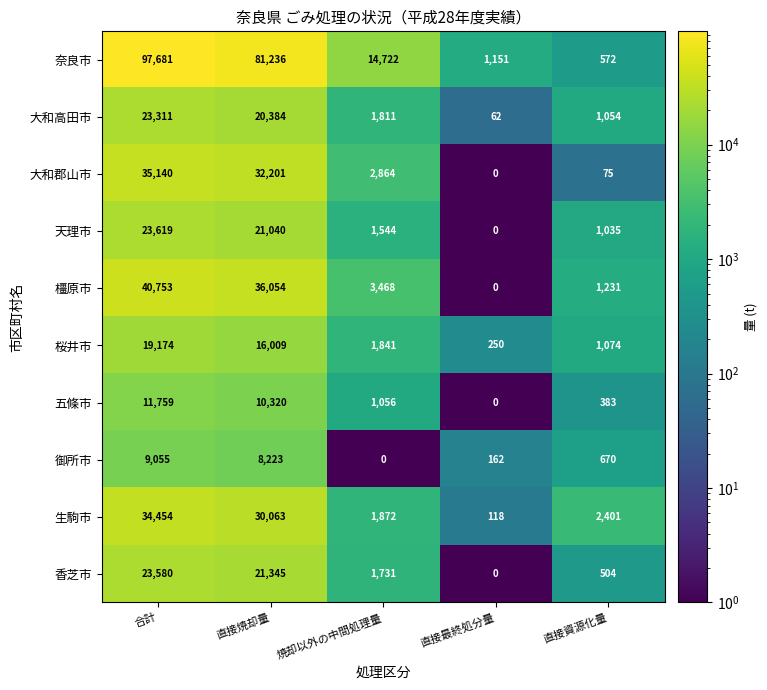

The 天理市 series shows 1035 at 直接資源化量. True or false?

True